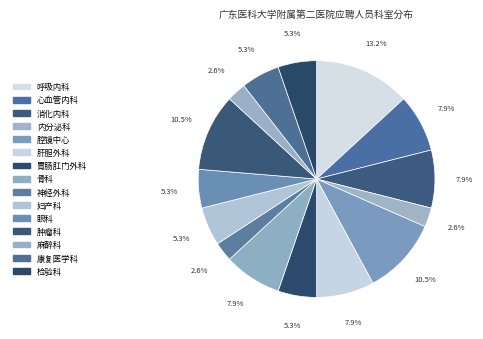

Is 胃肠肛门外科 the majority of the pie?

No